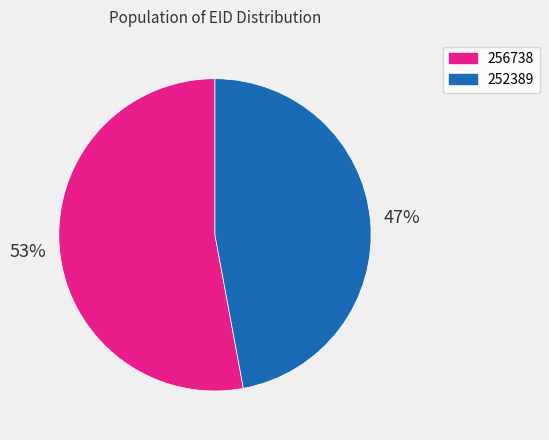

Between 252389 and 256738, which is larger?

256738